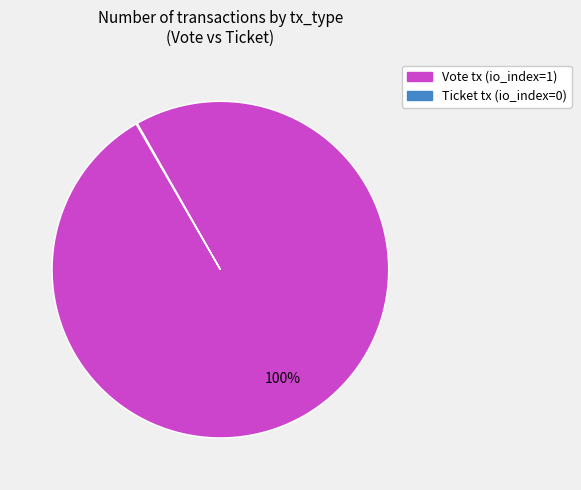

To the nearest percent, what is the difference between the largest and smallest slice percentages?

100%